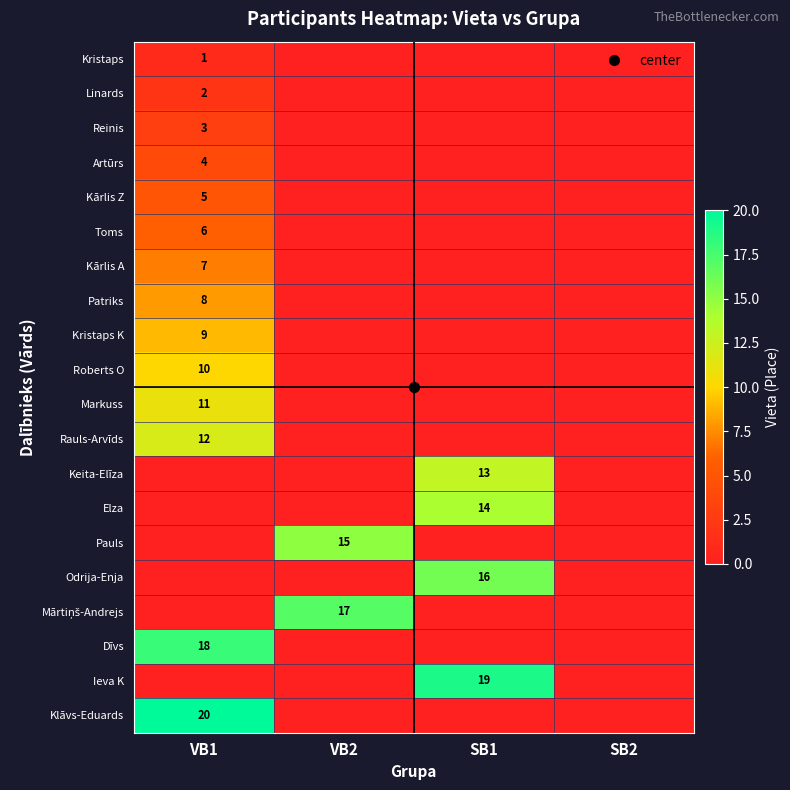

List the series in order of their peak value, lowest first.

Kristaps, Linards, Reinis, Artūrs, Kārlis Z, Toms, Kārlis A, Patriks, Kristaps K, Roberts O, Markuss, Rauls-Arvīds, Keita-Elīza, Elza, Pauls, Odrija-Enja, Mārtiņš-Andrejs, Dīvs, Ieva K, Klāvs-Eduards